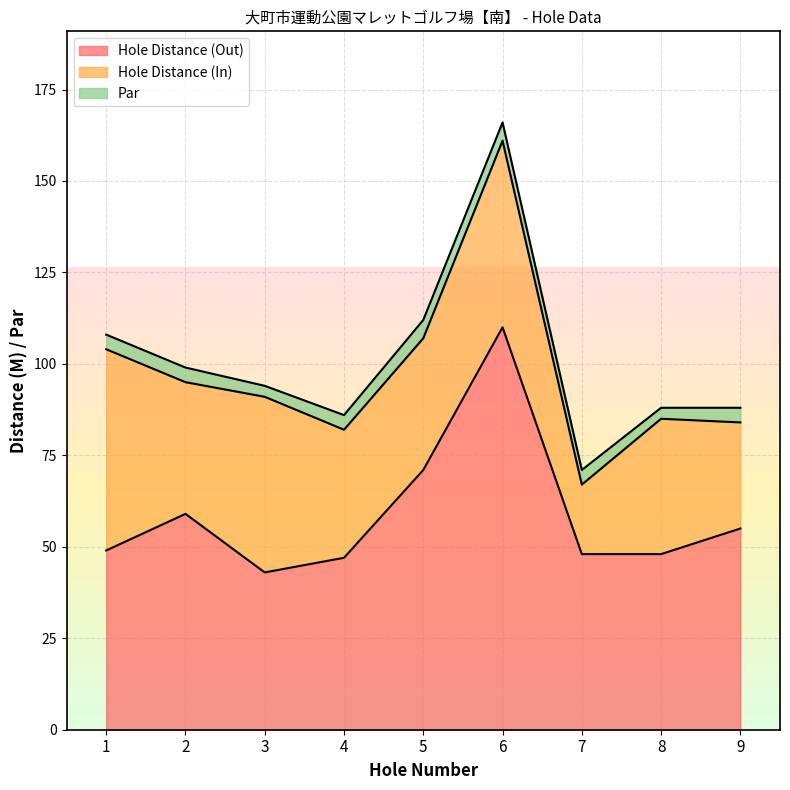

Does the chart display data point markers on the line(s)?

No